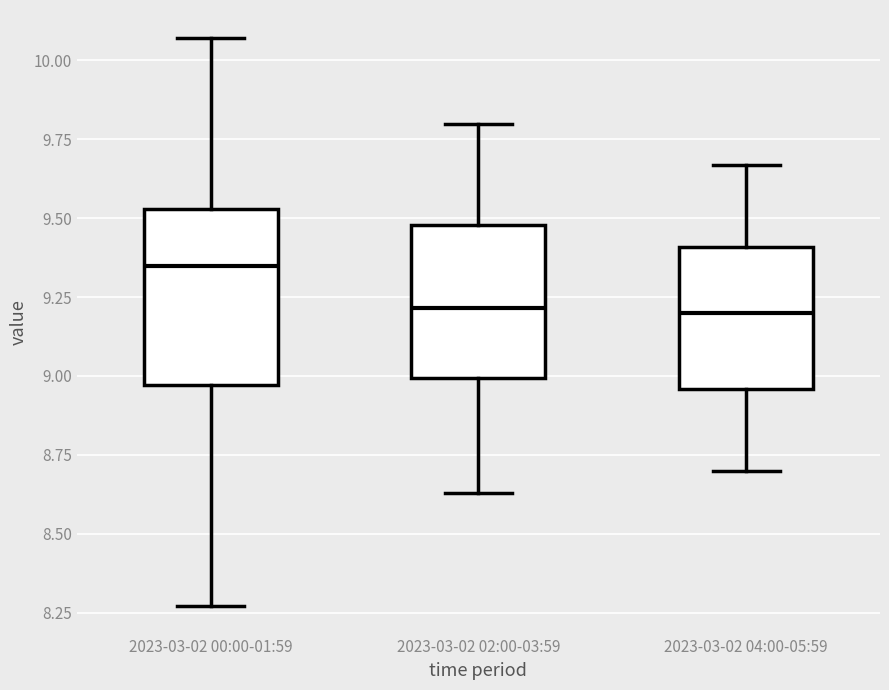

Which box is the tallest, from its lower edge to its upper edge?

2023-03-02 00:00-01:59